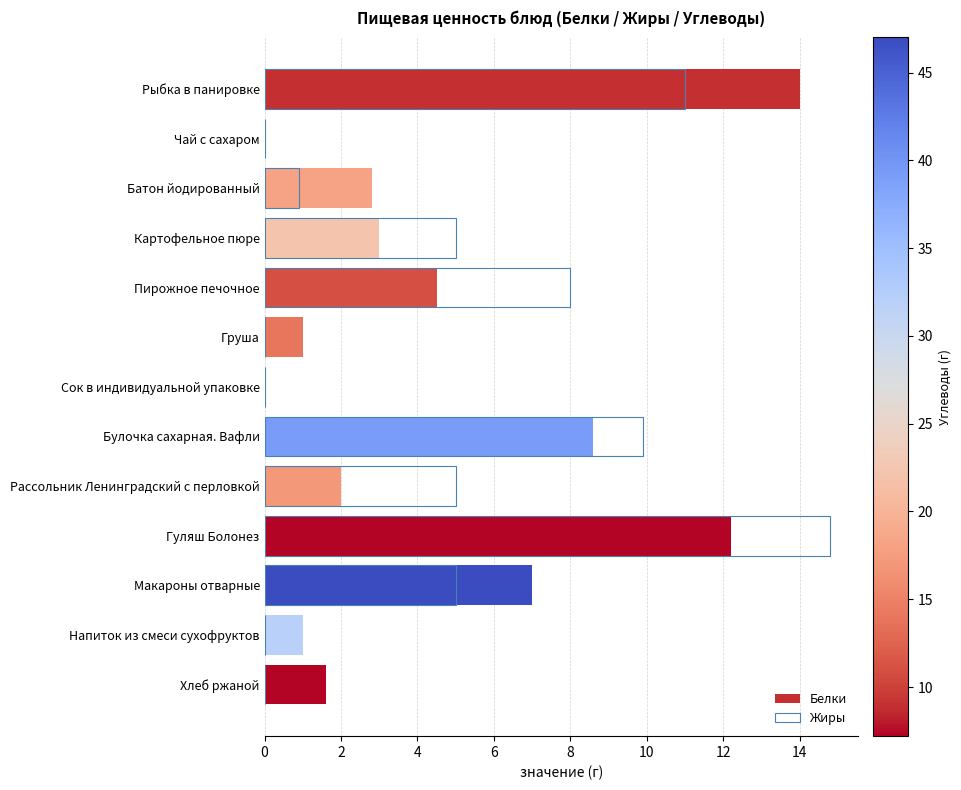

What are all the series names shown in the legend?

Белки, Жиры